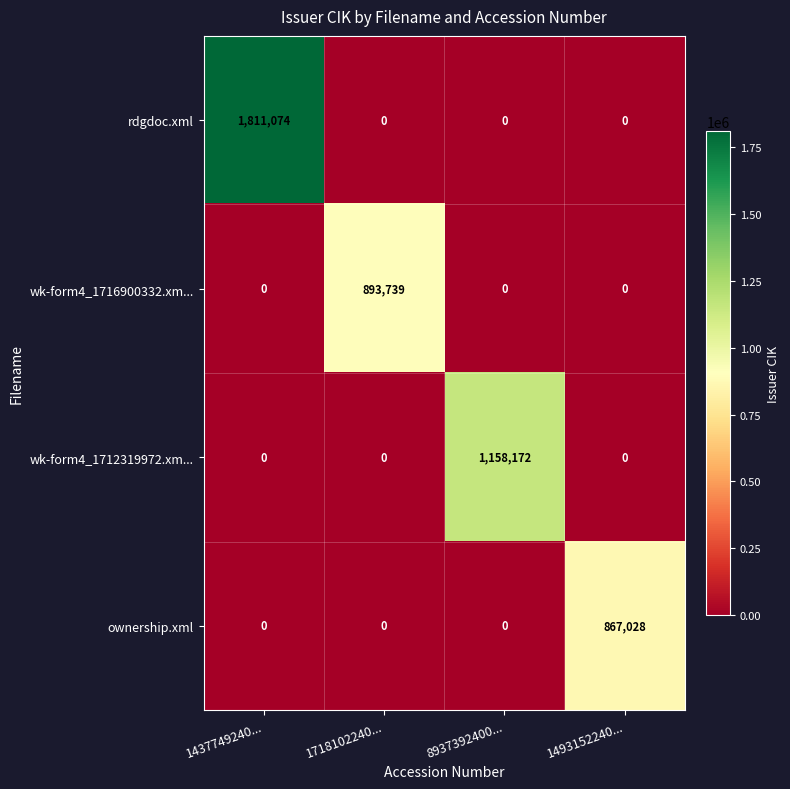

The wk-form4_1712319972.xm... series shows 0 at 1437749240.... True or false?

True